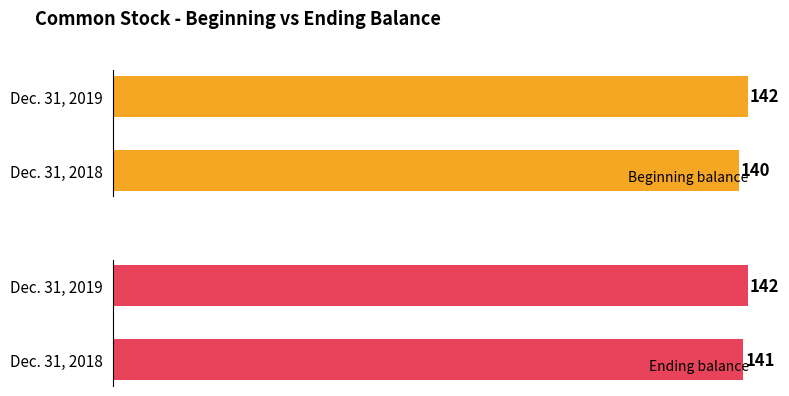

The value of Beginning balance at Dec. 31, 2018 is 35. True or false?

False